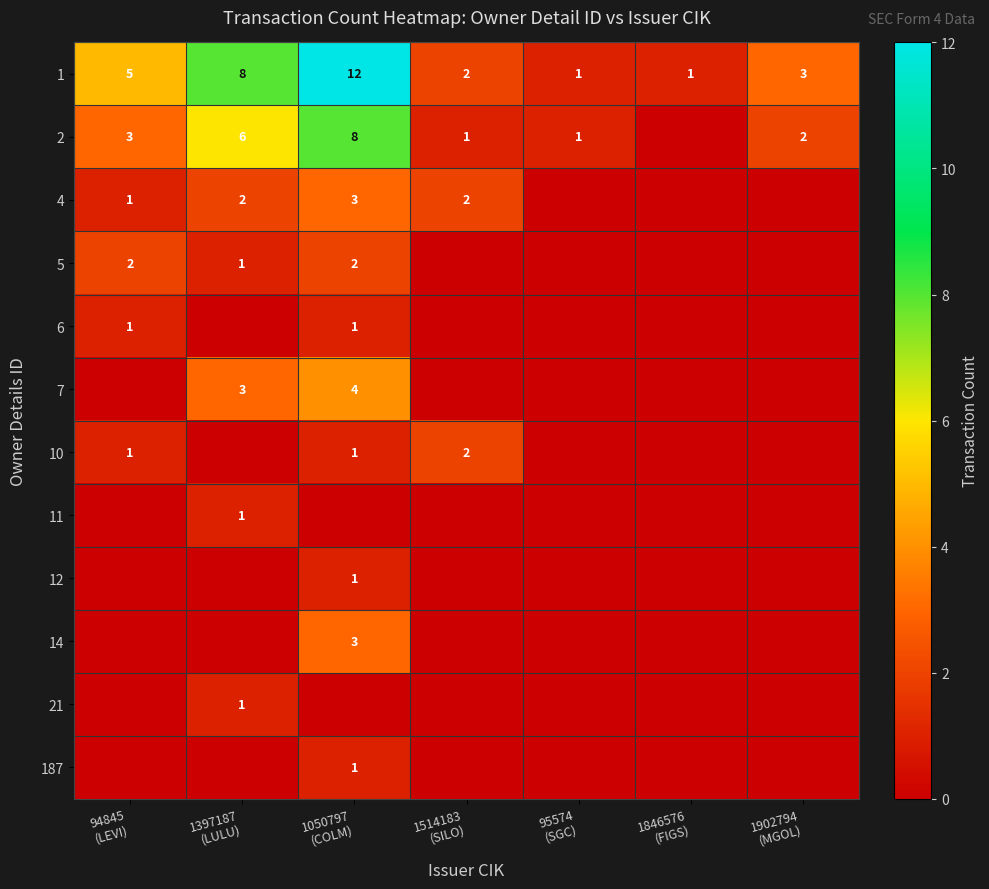

Rank the series at 1050797 (COLM) from highest to lowest value.

1, 2, 7, 4, 14, 5, 6, 10, 12, 187, 11, 21